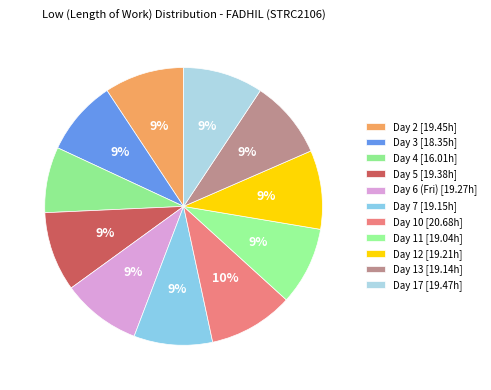

How many slices are in this pie chart?

11